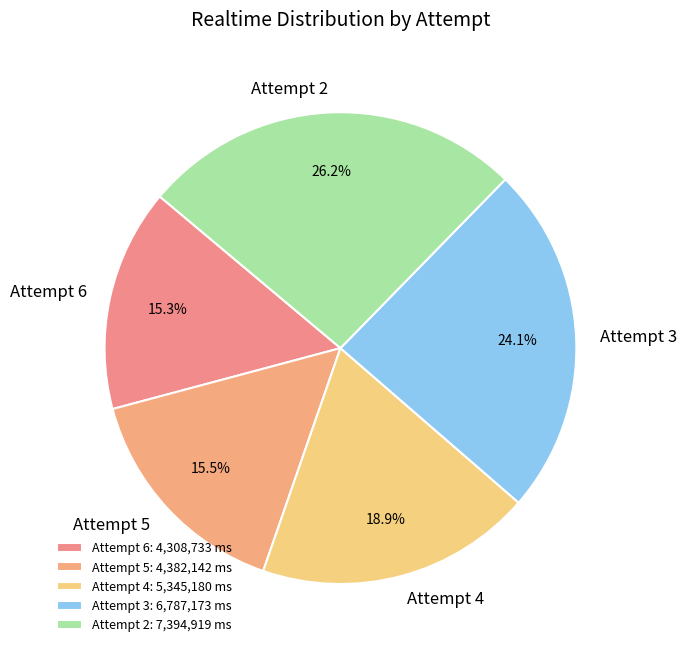

To the nearest percent, what is the combined percentage of Attempt 5 and Attempt 4?

34%